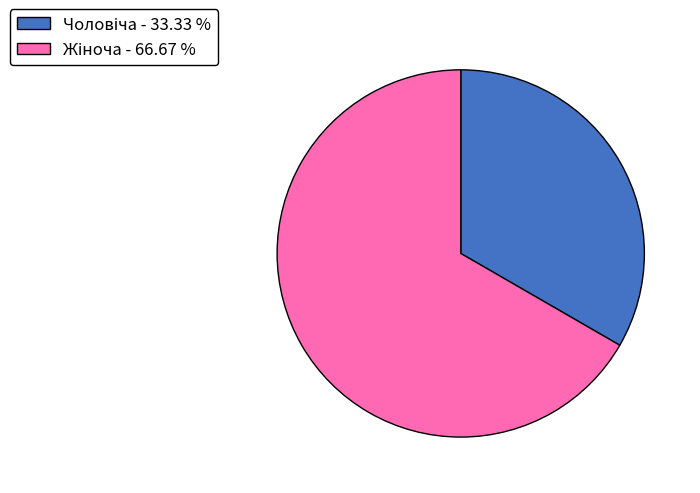

Is there any slice that represents more than half of the pie?

Yes